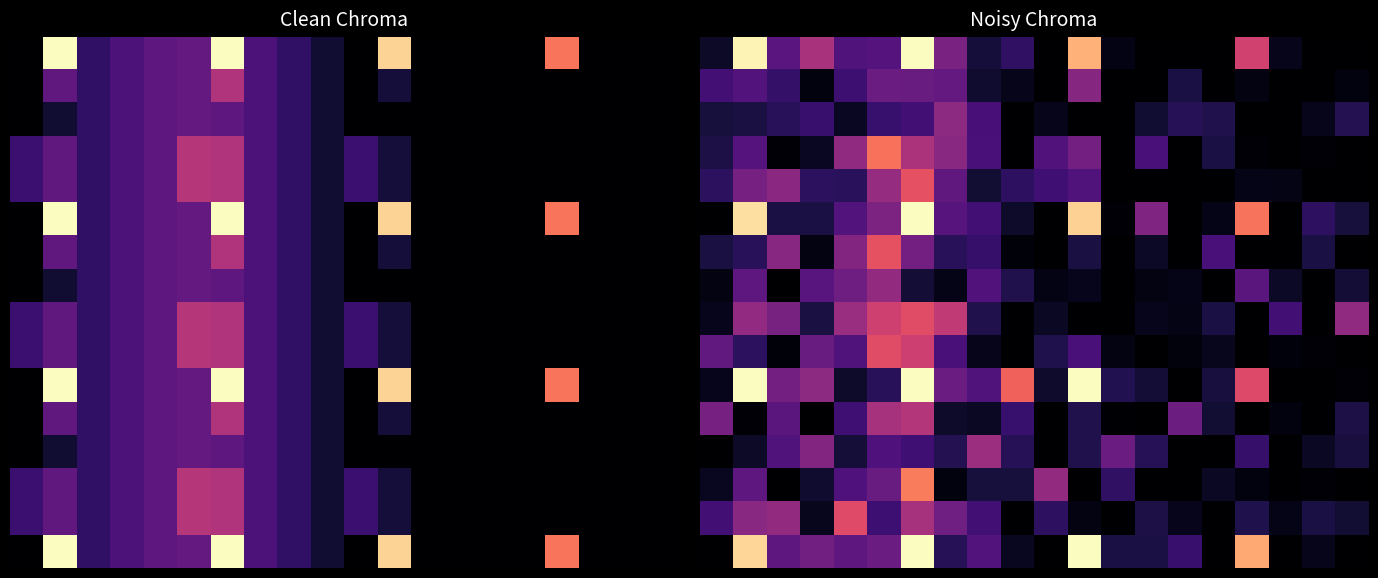

Which has a higher value, 9 or 4?

4